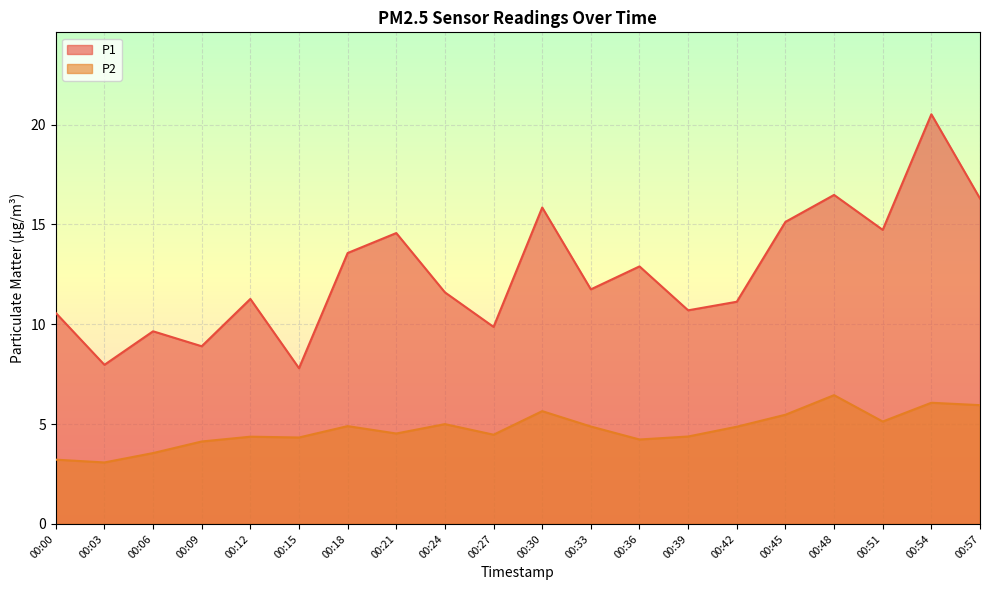

Reading right to left, extract all data points from this chart.

P1: 00:57=16.3	00:54=20.5	00:51=14.7	00:48=16.5	00:45=15.1	00:42=11.1	00:39=10.7	00:36=12.9	00:33=11.8	00:30=15.8	00:27=9.9	00:24=11.6	00:21=14.6	00:18=13.6	00:15=7.8	00:12=11.3	00:09=8.9	00:06=9.7	00:03=8.0	00:00=10.6
P2: 00:57=6.0	00:54=6.1	00:51=5.1	00:48=6.5	00:45=5.5	00:42=4.9	00:39=4.4	00:36=4.2	00:33=4.9	00:30=5.7	00:27=4.5	00:24=5.0	00:21=4.5	00:18=4.9	00:15=4.3	00:12=4.4	00:09=4.1	00:06=3.5	00:03=3.1	00:00=3.2